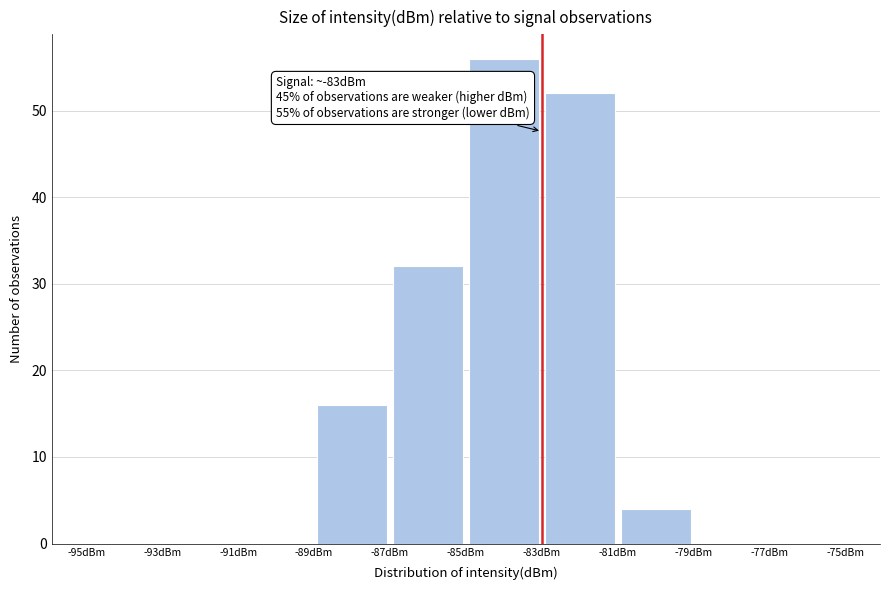

Which range on the x-axis has the tallest bar?

-85 to -83